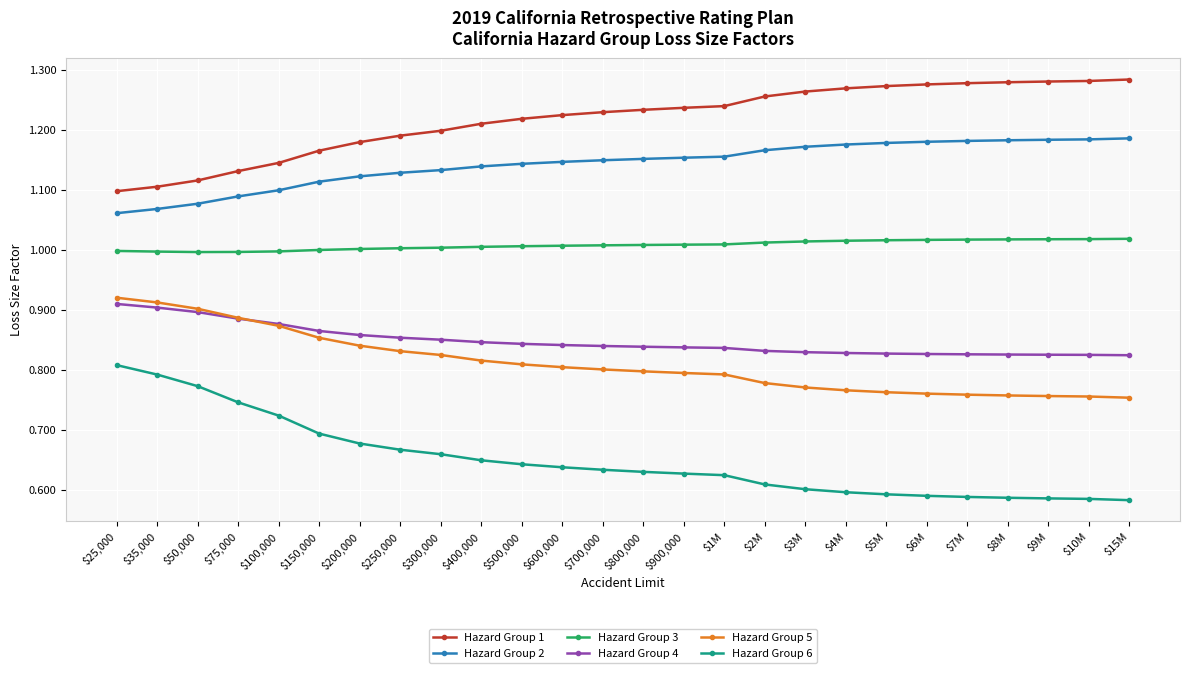

The Hazard Group 2 series shows 0.5 at $200,000. True or false?

False